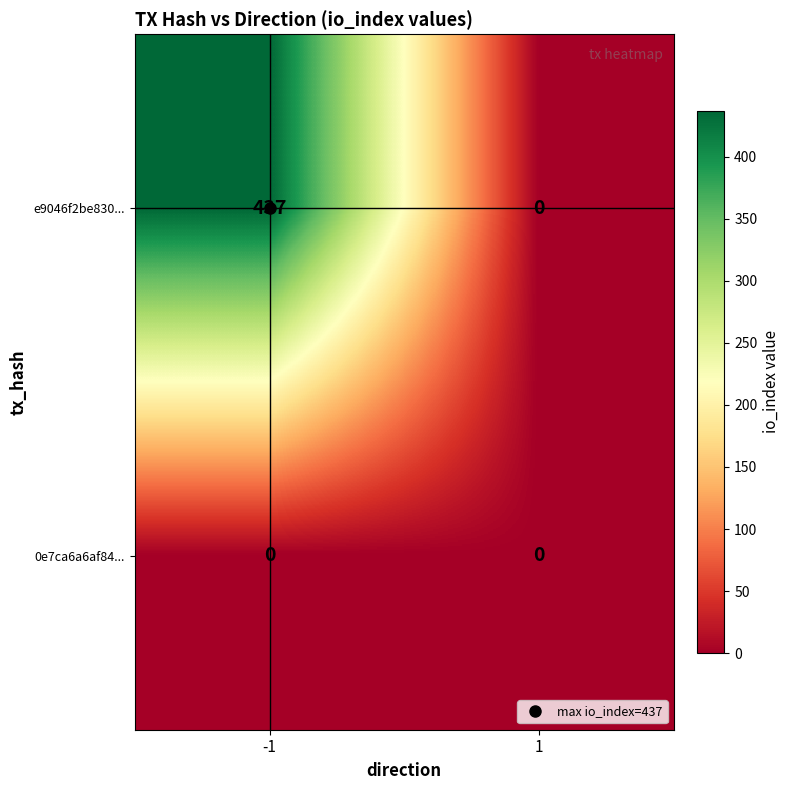

What is the difference between the e9046f2be830... values at 1 and -1?

437